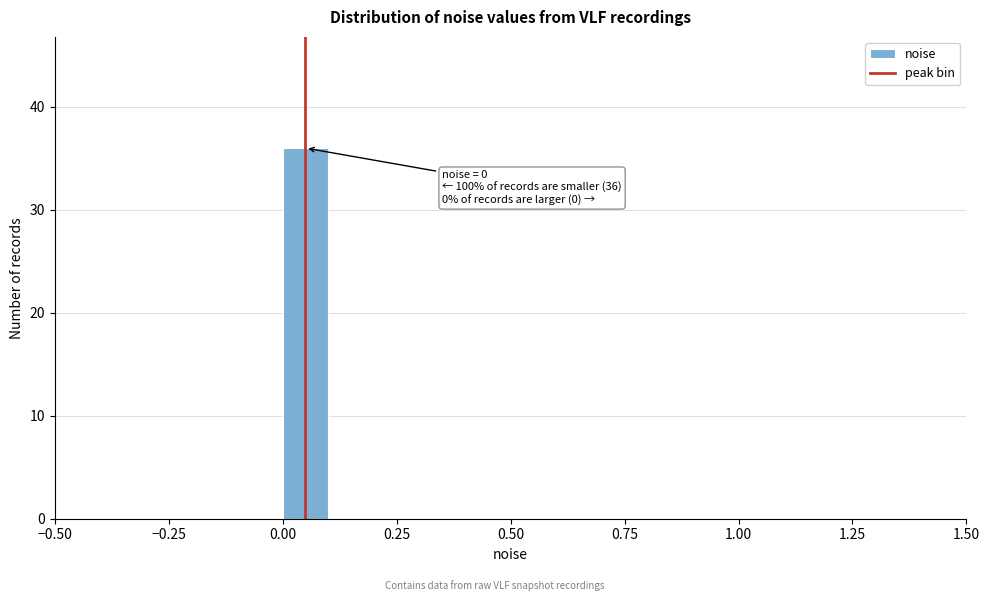

Read against the x-axis, roughly where is the centre of the tallest bar?

0.05